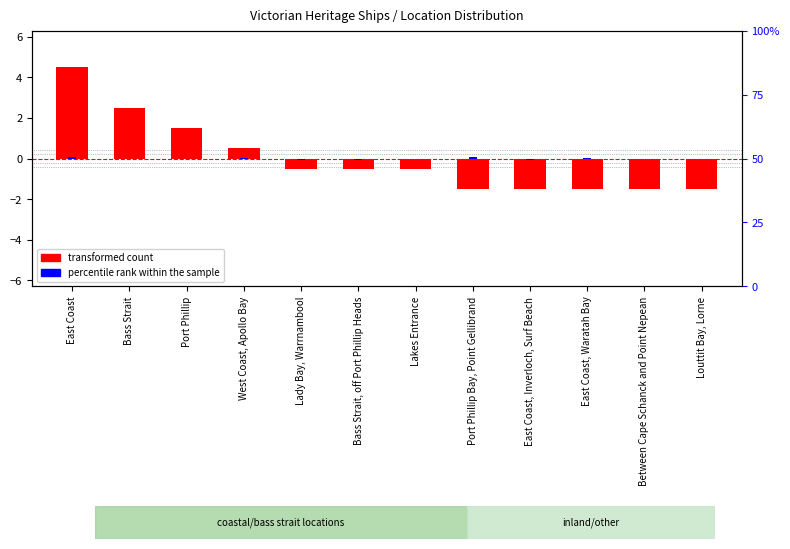

True or false: the data shows -2.3 at East Coast, Waratah Bay.

False